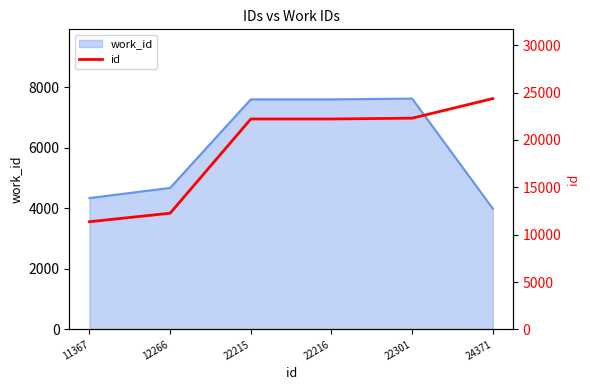

What is the greatest value displayed?

24371